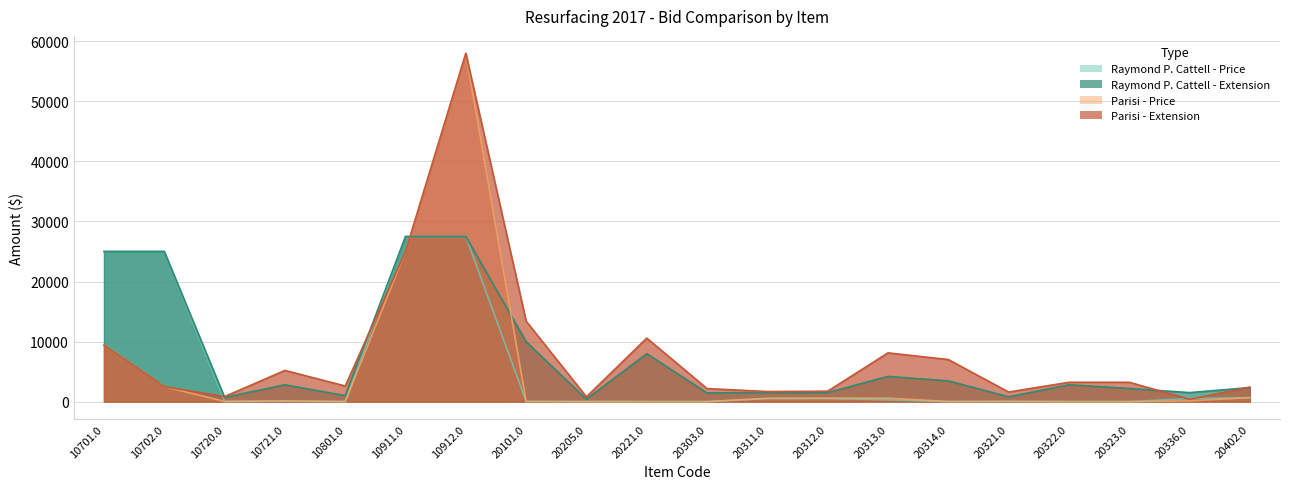

True or false: Raymond P. Cattell - Price and Raymond P. Cattell - Extension intersect in this chart.

False